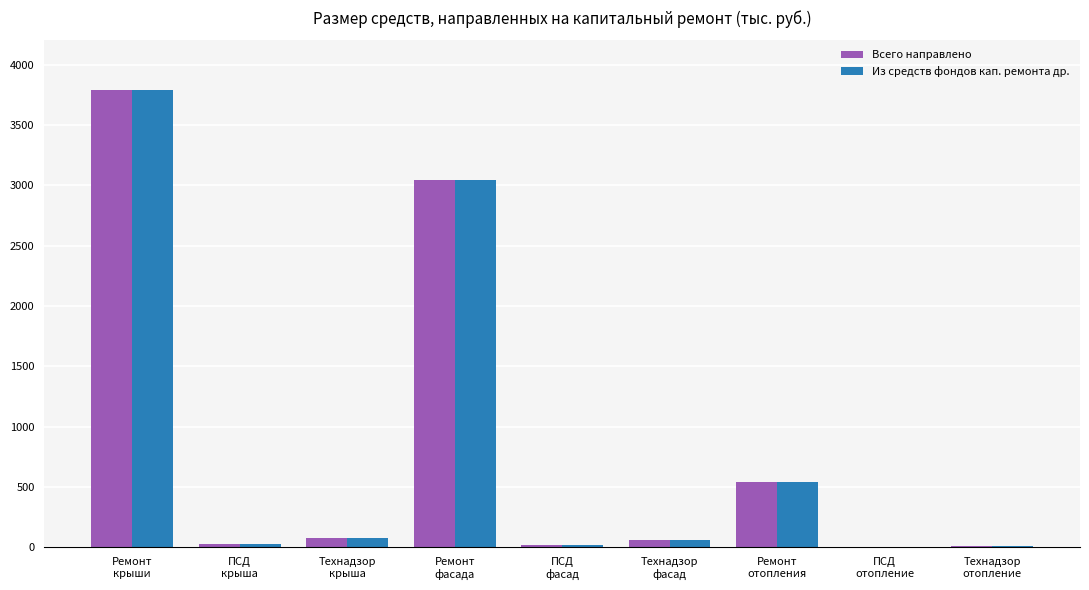

How many groups of bars are there?

9